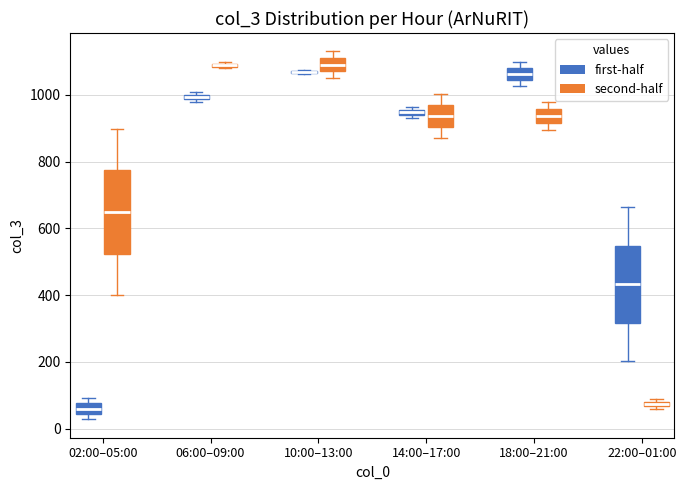

Where is the lower edge of the box for 10:00–13:00 (second-half) on the y-axis? The values are not printed on the chart, so give them approximately, as read against the axis.

1080